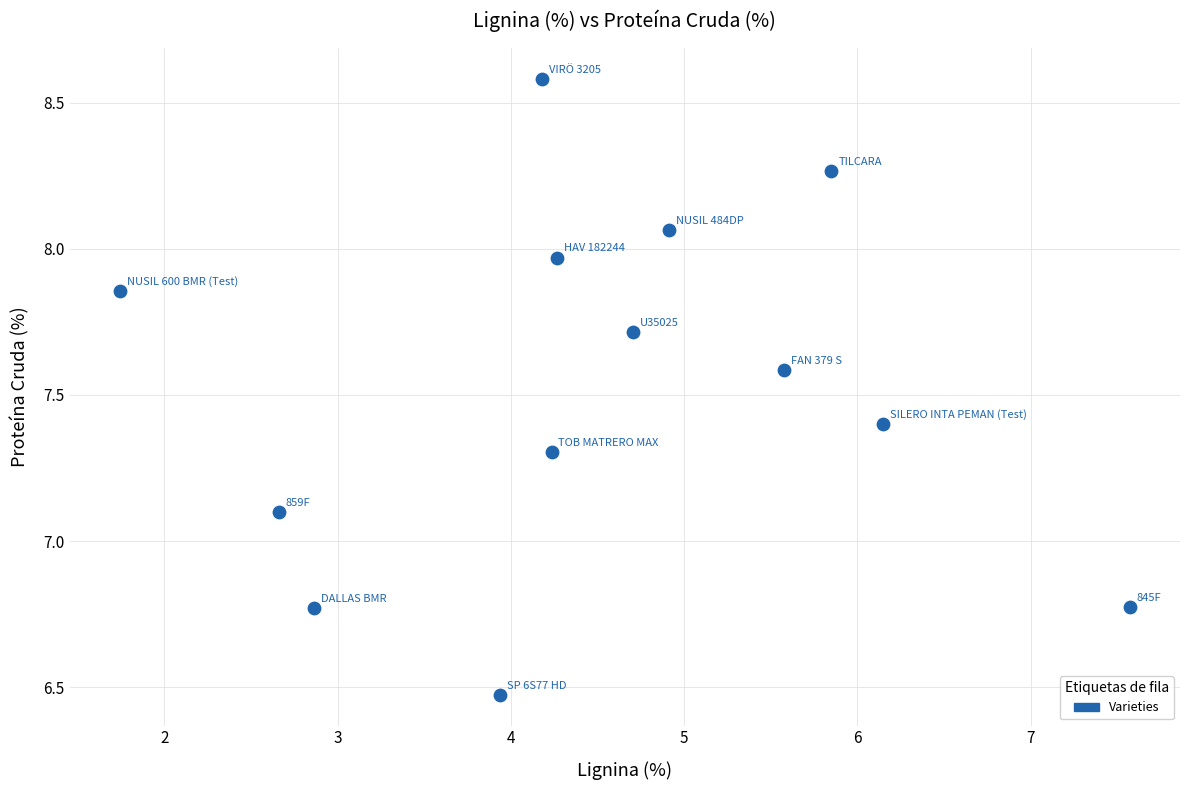

What is the range of X values (max minus min)?

5.8